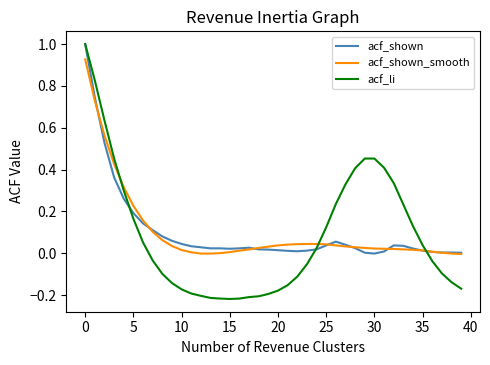

Which series has the widest spread of values?

acf_li